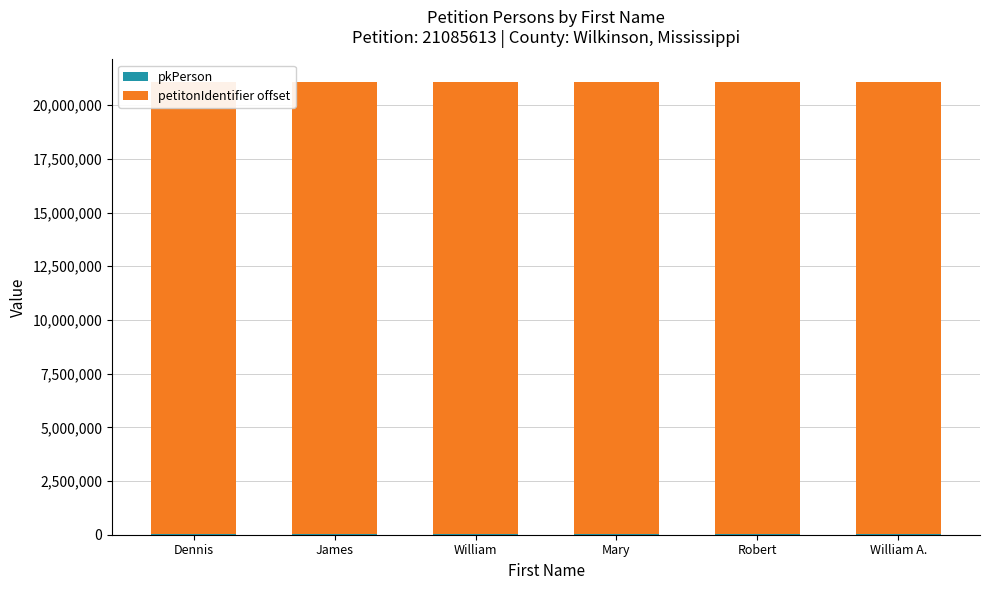

What is the difference between the second highest and minimum values in the pkPerson series?

4